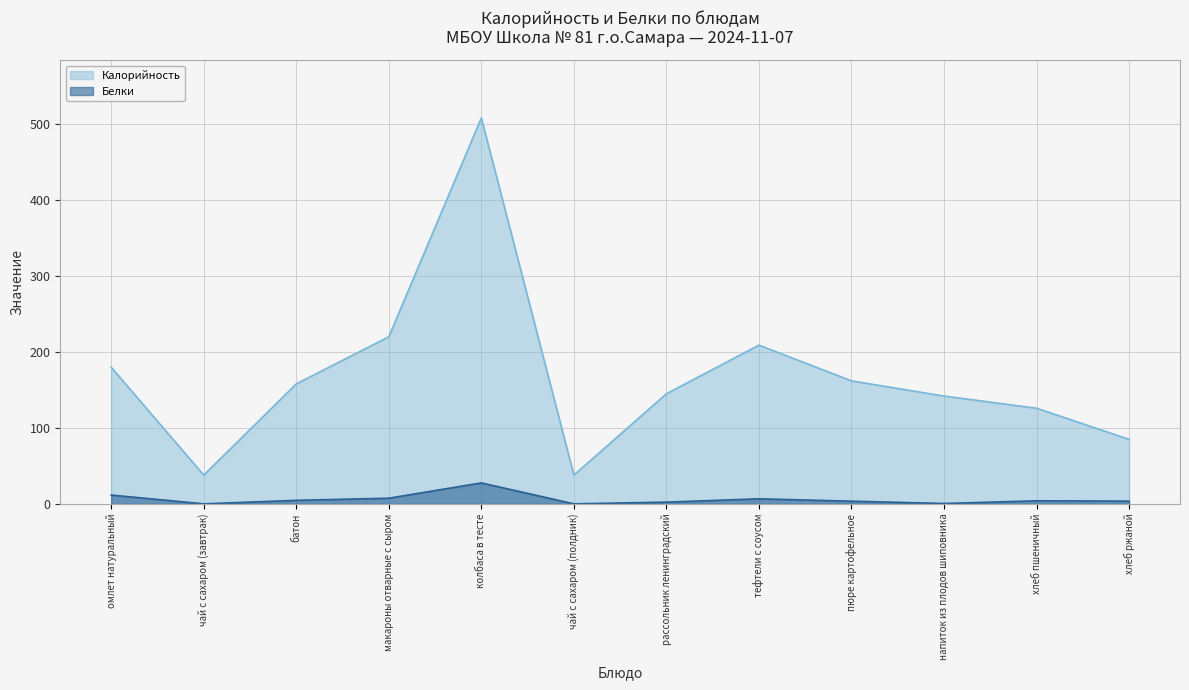

What position from the right is хлеб пшеничный?

2